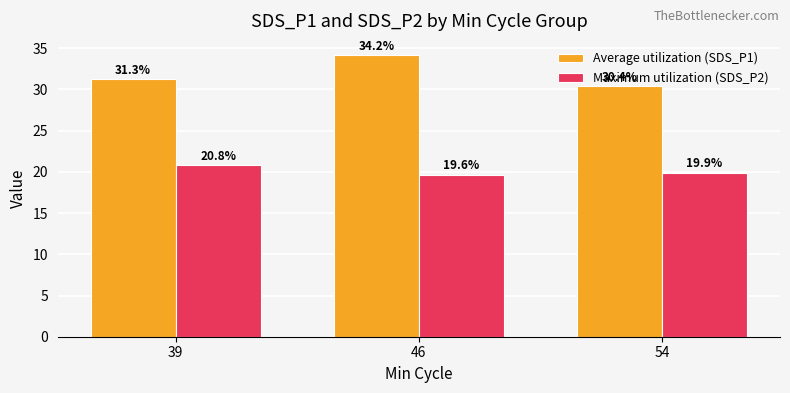

What is the value of the Maximum utilization (SDS_P2) bar at the 3rd from the left?

19.9